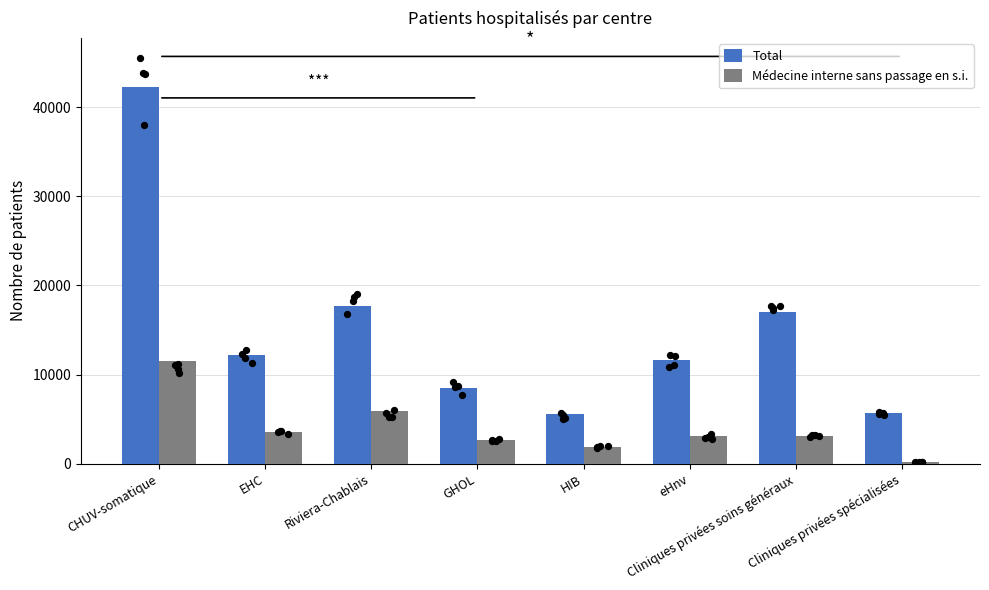

Which series has the widest spread of Y values?

Total